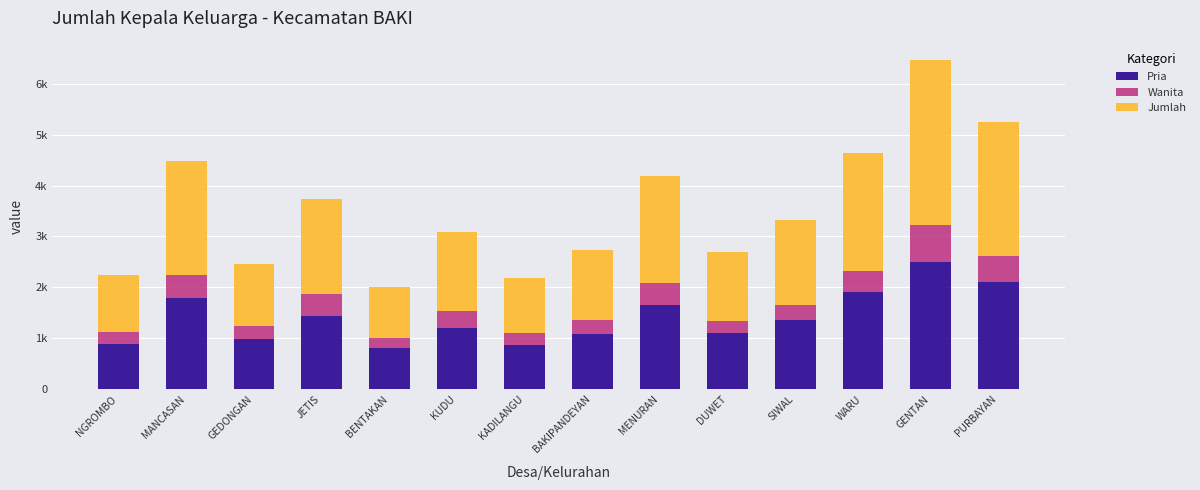

What is the sum of the Wanita values at DUWET and SIWAL?

554